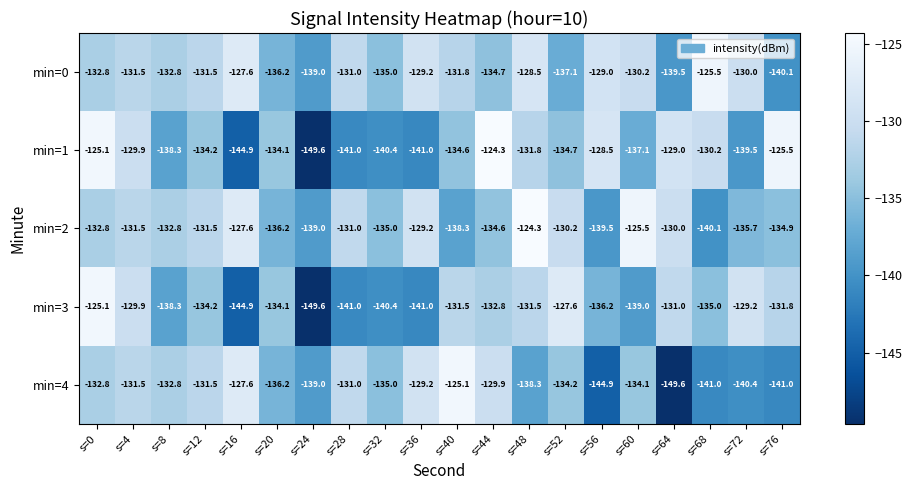

At s=40, list the series in order from largest to smallest.

min=4, min=3, min=0, min=1, min=2